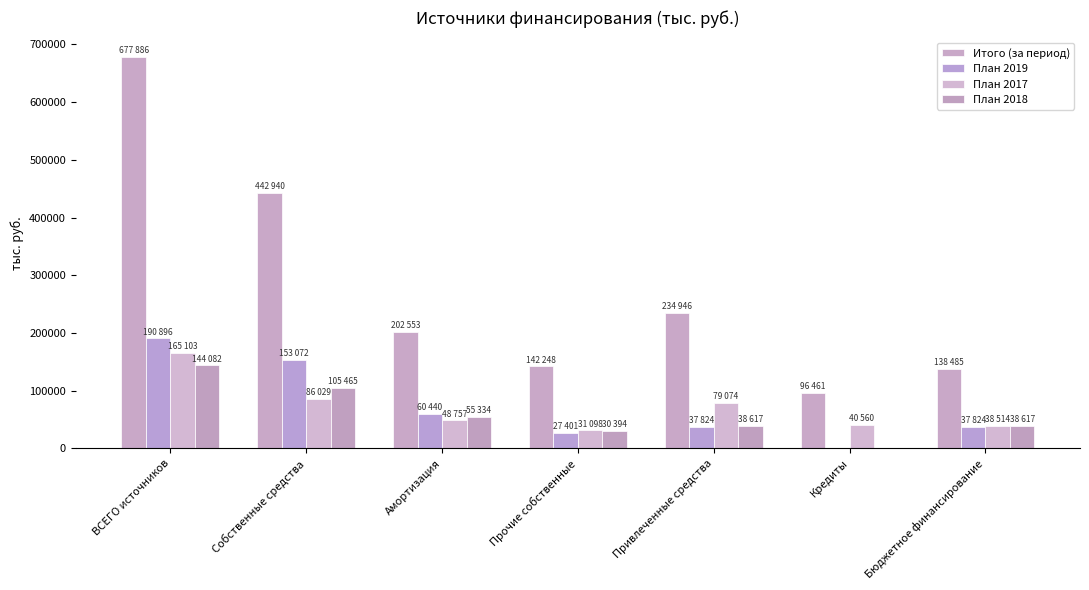

Rank the series by their maximum value, from lowest to highest.

План 2018, План 2017, План 2019, Итого (за период)